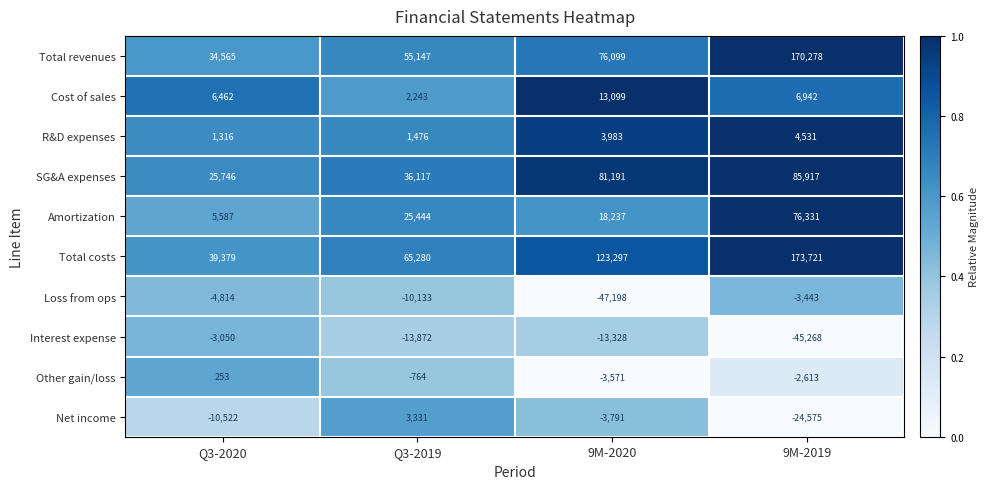

What is the sum of all Total costs values?

401677